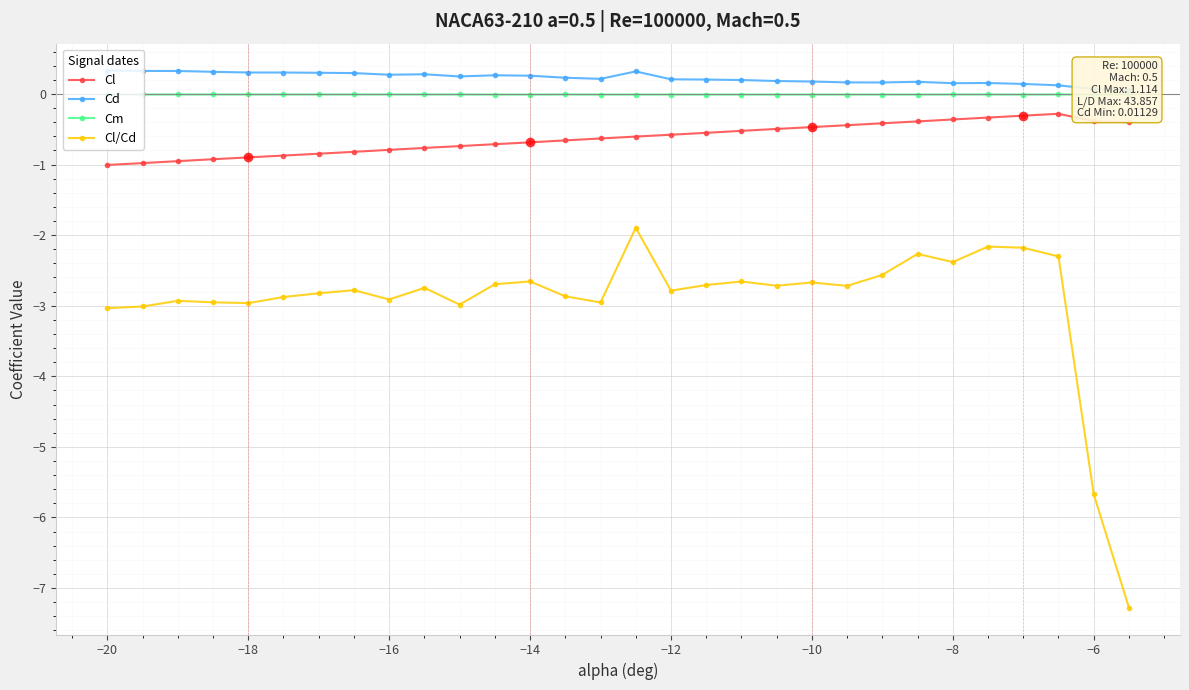

True or false: Cl has more than 0 points higher than both neighbors.

True